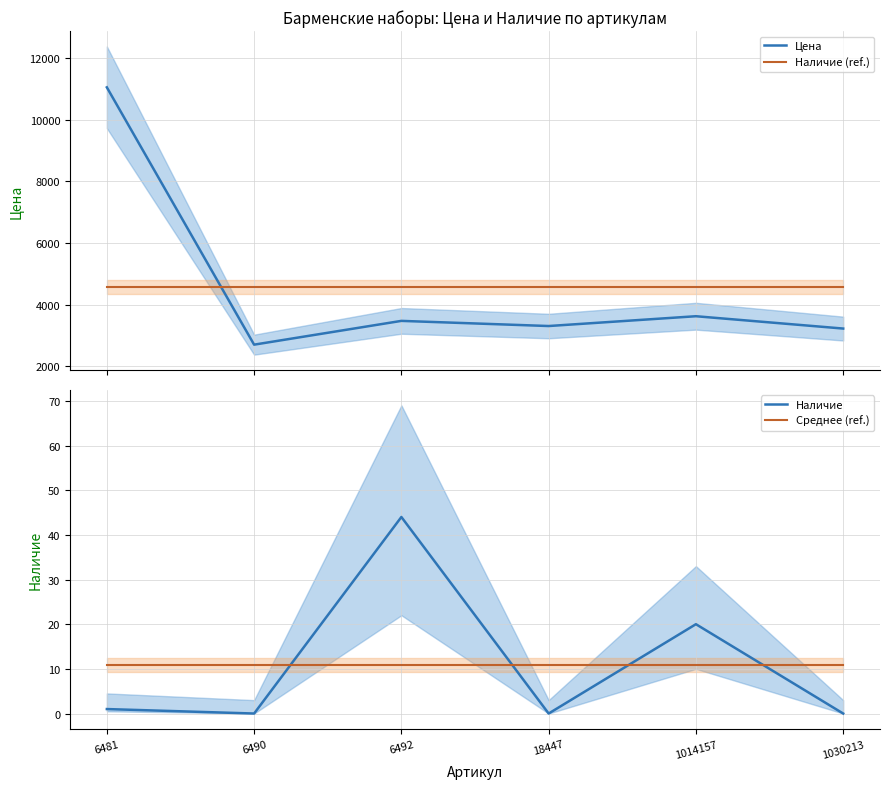

At which label is Наличие closest to 22?

1014157